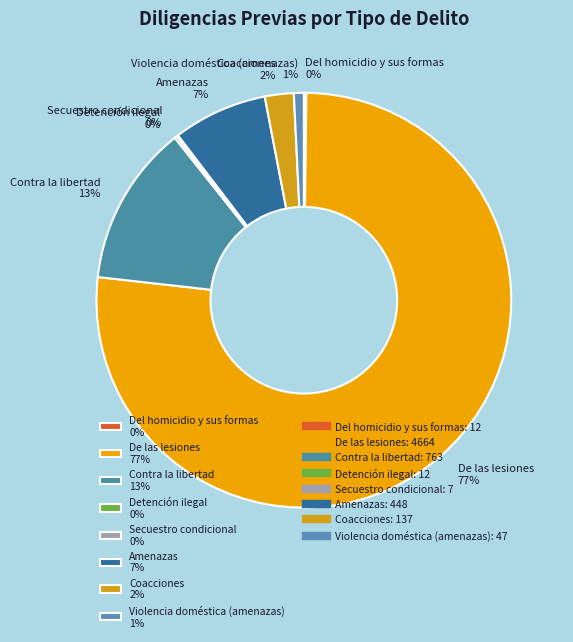

To the nearest percent, what is the combined percentage of Contra la libertad and Coacciones?

15%